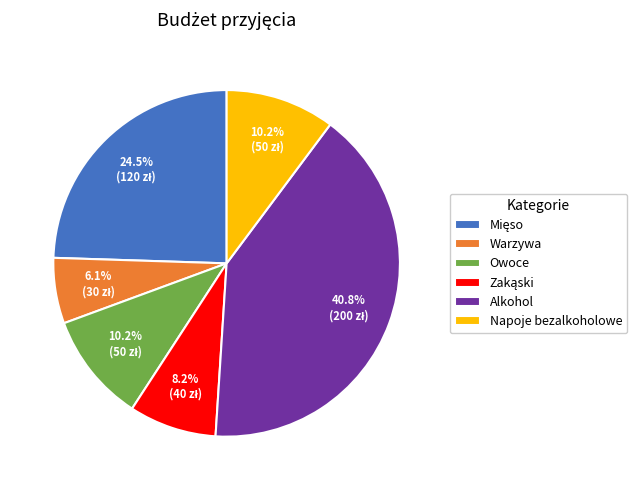

Which slice is the smallest?

Warzywa